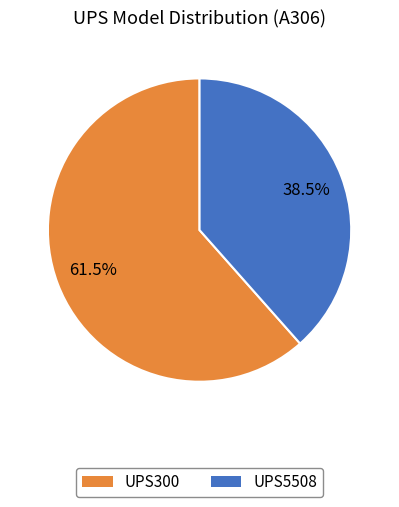

Combined, what portion of the pie is UPS5508 and UPS300?

100.0%